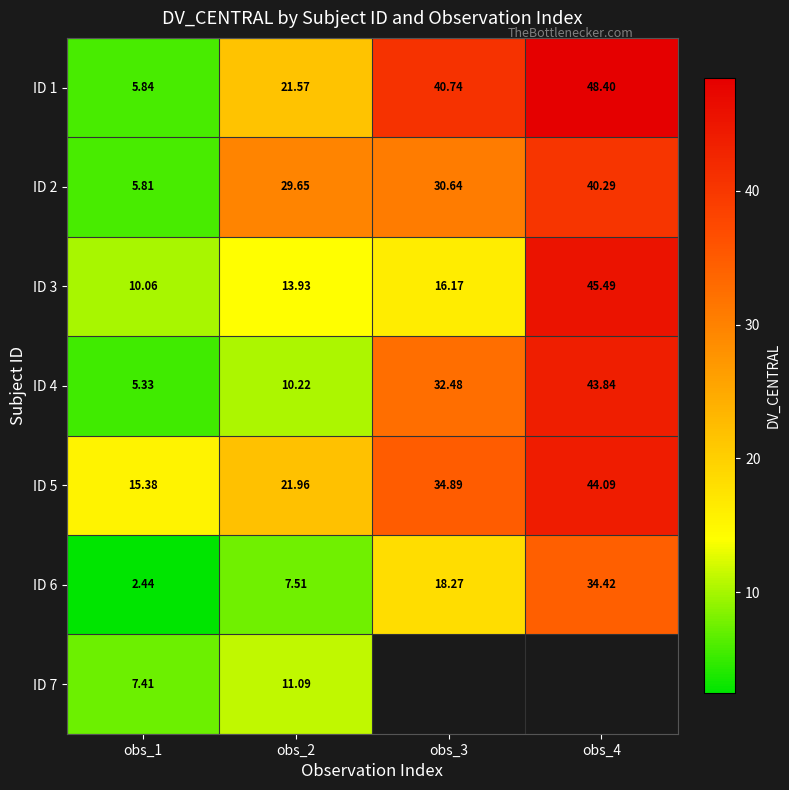

True or false: ID 6 has a value of 5.0 at obs_2.

False